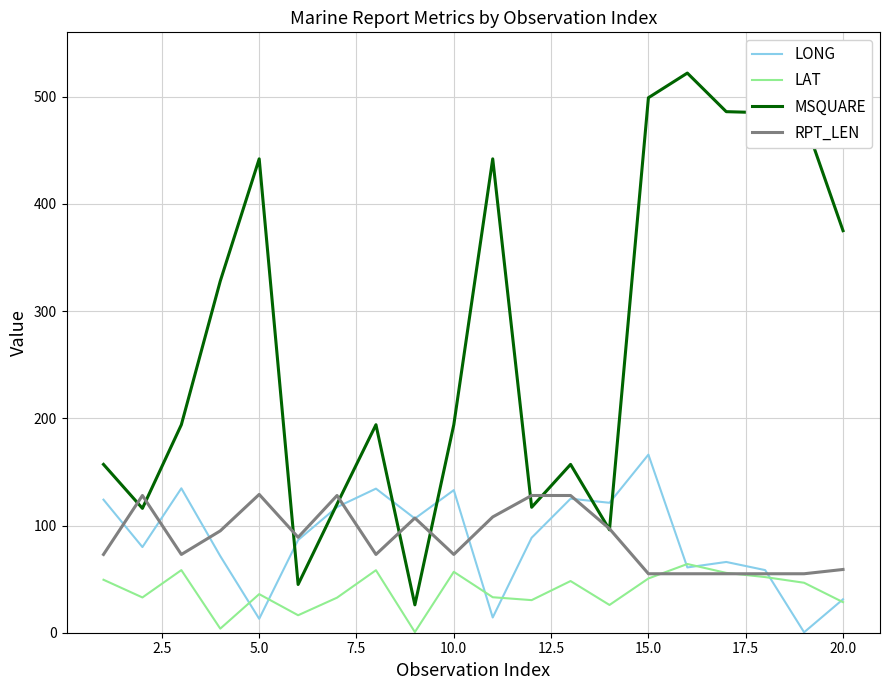

Rank the series by their maximum value, from lowest to highest.

LAT, RPT_LEN, LONG, MSQUARE